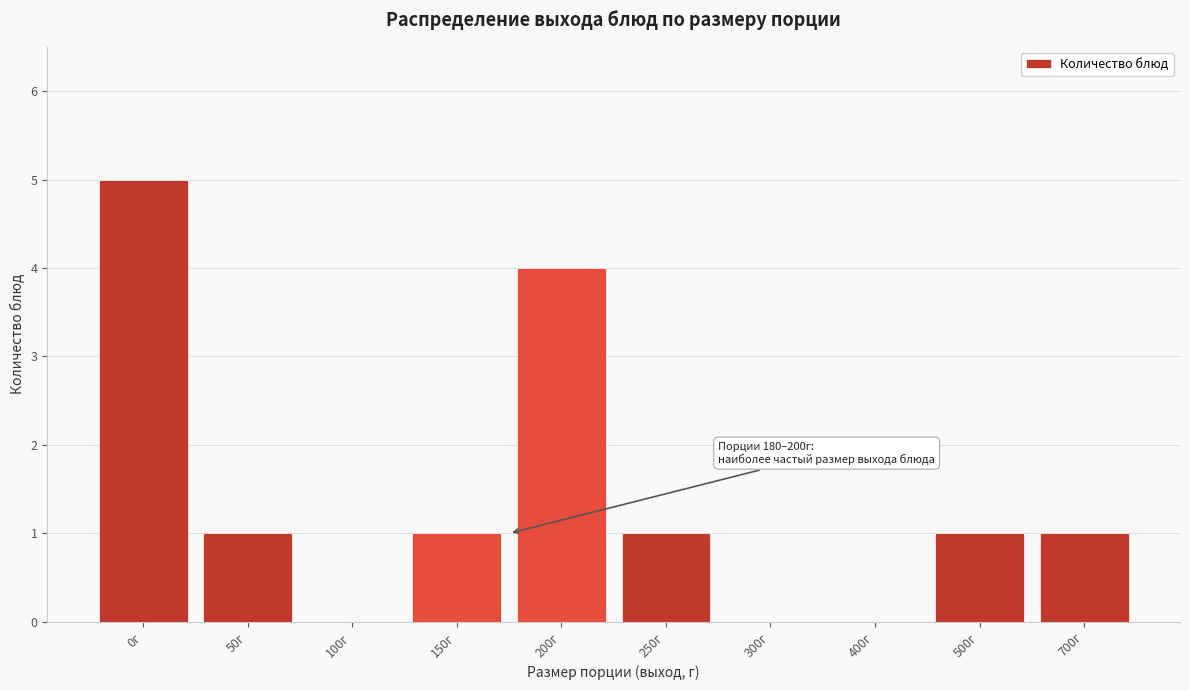

Reading right to left, transcribe all the data shown in this chart.

700г=1	500г=1	400г=0	300г=0	250г=1	200г=4	150г=1	100г=0	50г=1	0г=5